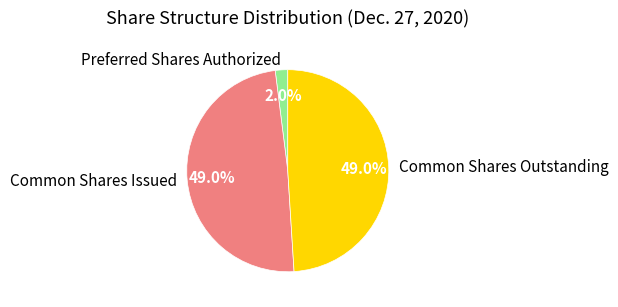

Which category has the smallest portion of the pie?

Preferred Shares Authorized